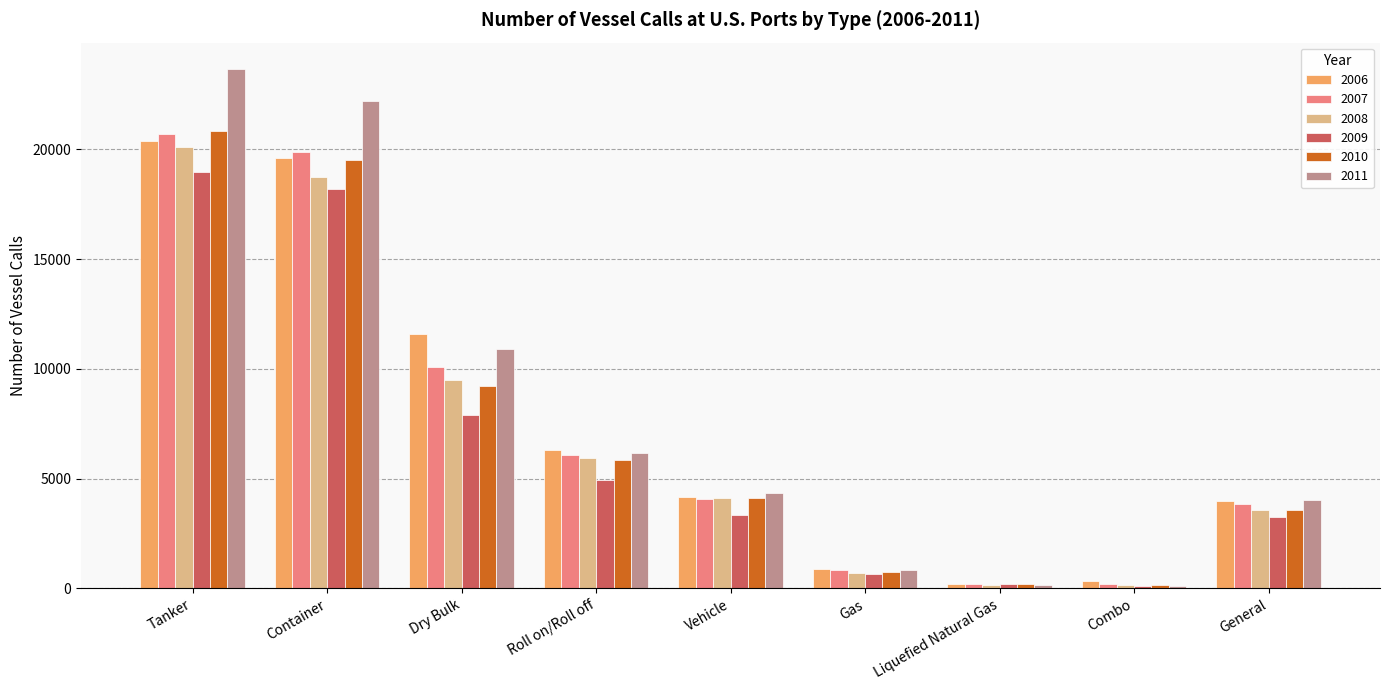

Rank the series at Dry Bulk from lowest to highest value.

2009, 2010, 2008, 2007, 2011, 2006